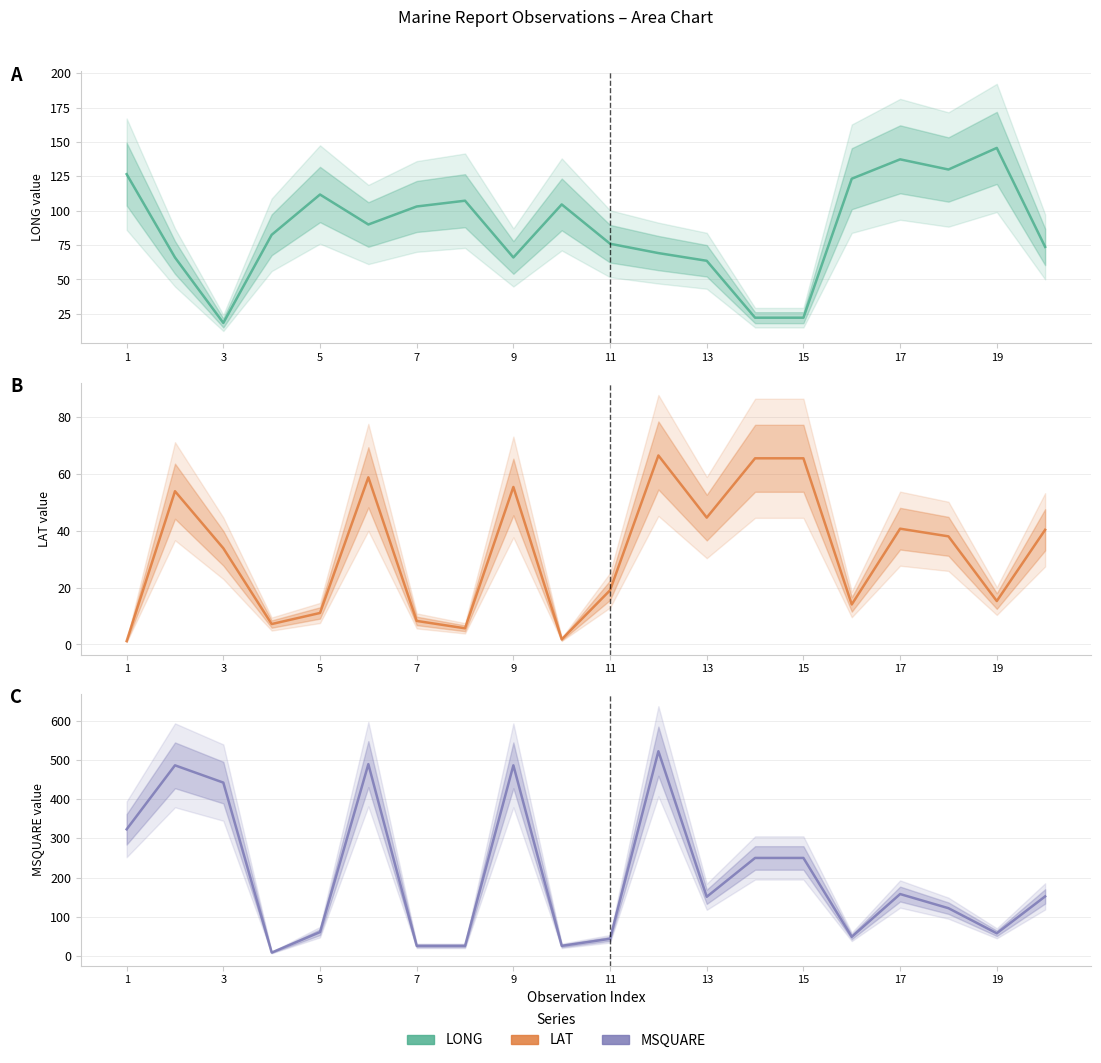

Which category has the lowest value across all series?

1